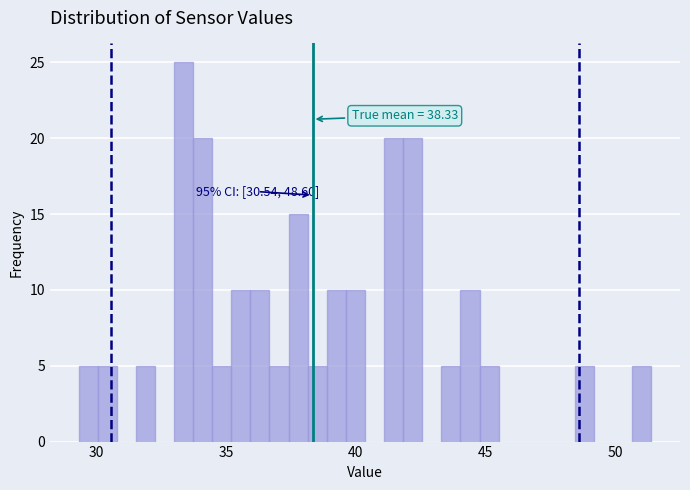

Read against the x-axis, roughly where is the centre of the tallest bar?

33.5